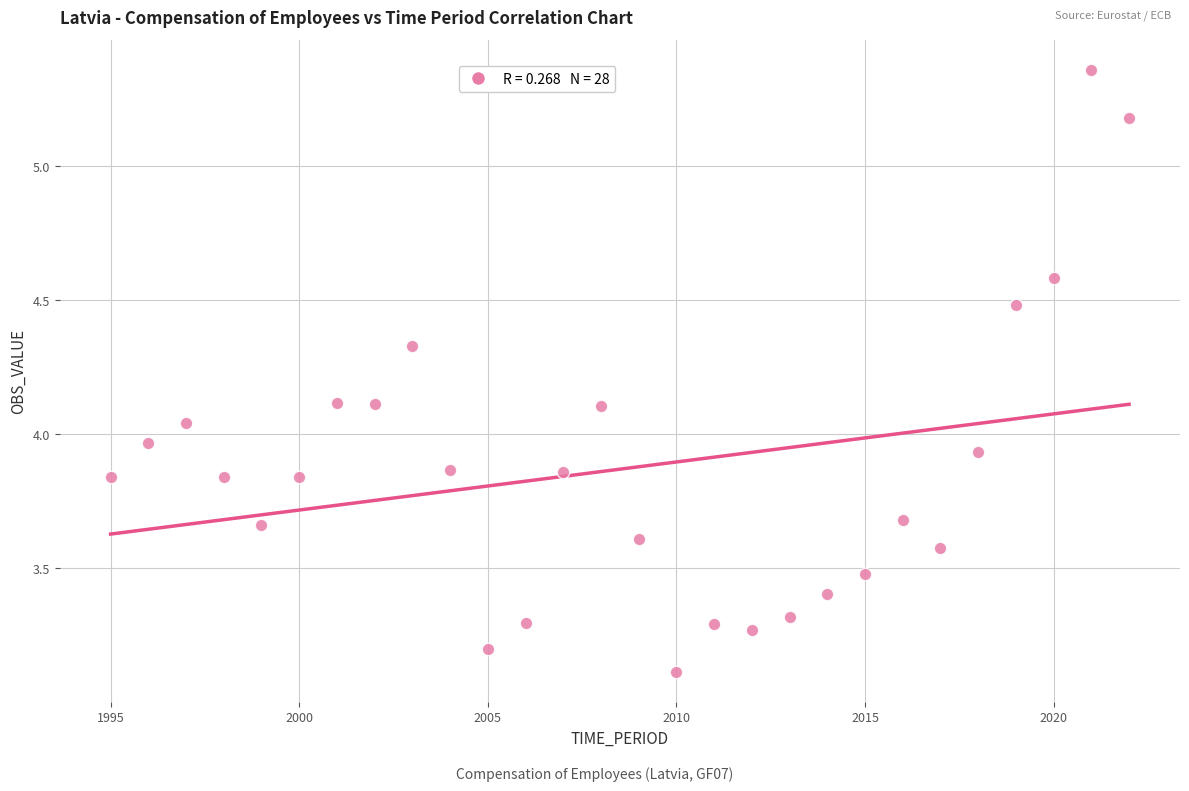

What is the range of Y values (max minus min)?

2.2